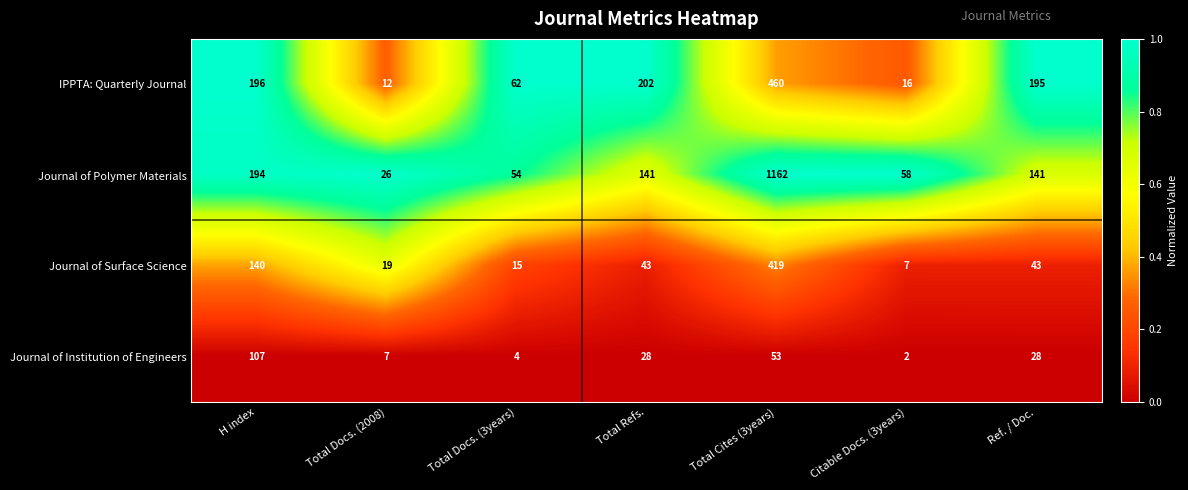

Which category has the highest value across all series?

Total Cites (3years)